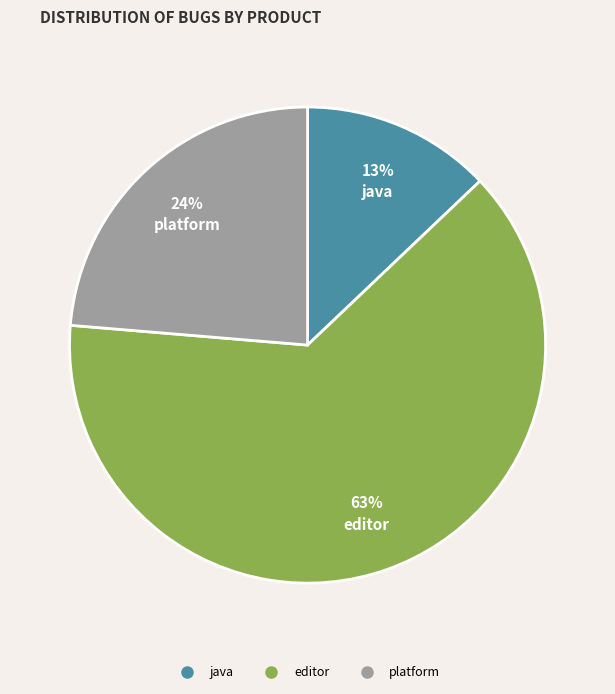

What percentage is the java slice, to the nearest percent?

13%